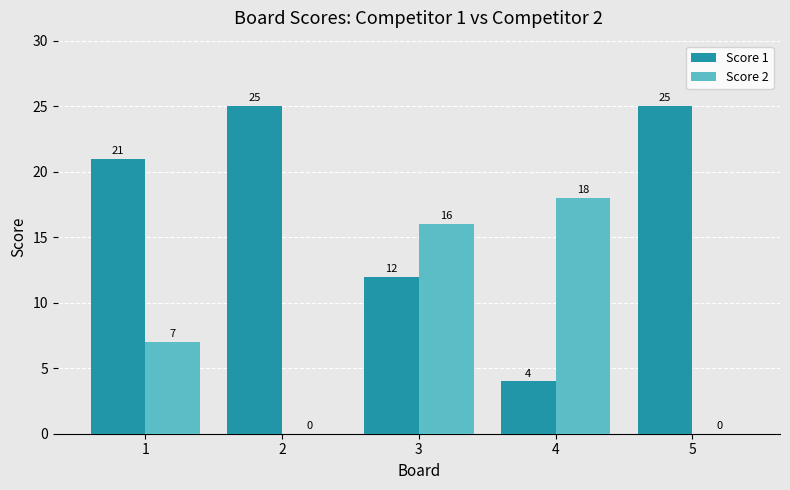

Is the value of Score 1 at 5 greater than the value of Score 2 at 5?

Yes